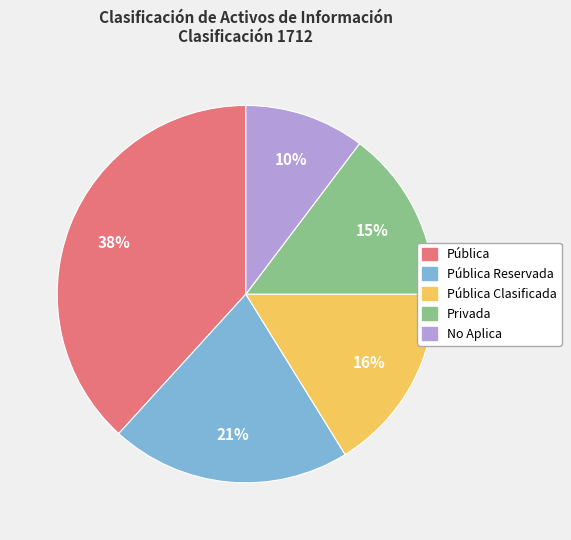

Which category has the biggest portion of the pie?

Pública